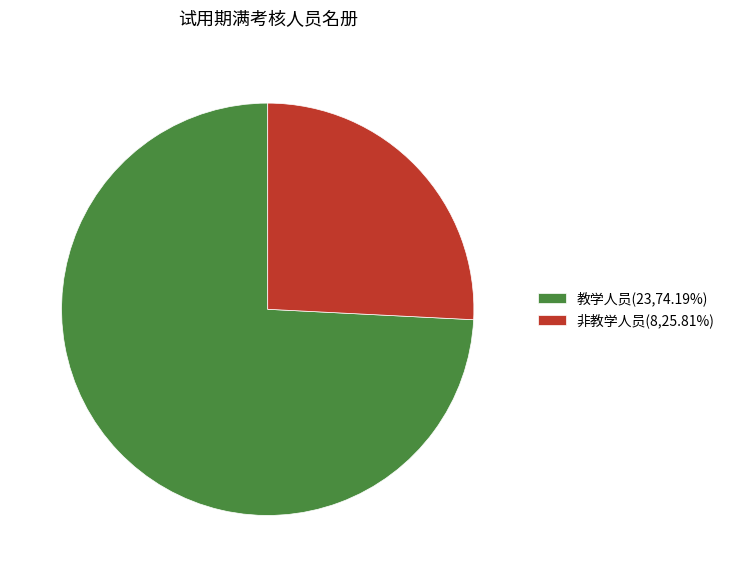

Count the number of slices in the pie.

2